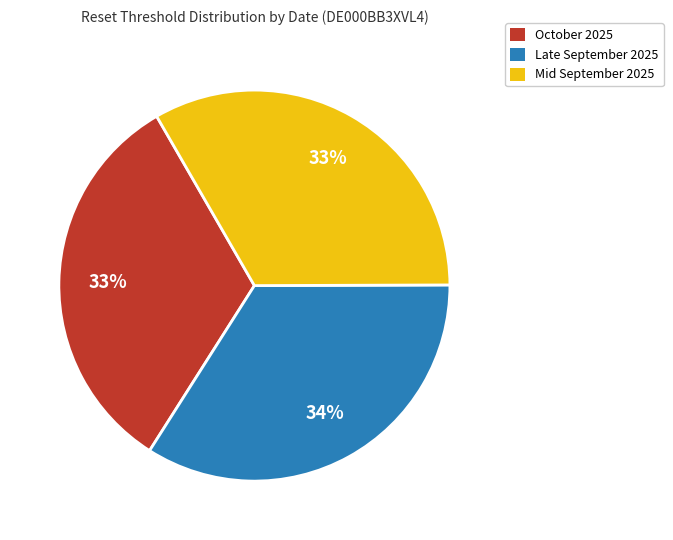

What is the ratio of the value at Mid September 2025 to the value at Late September 2025?

1.0